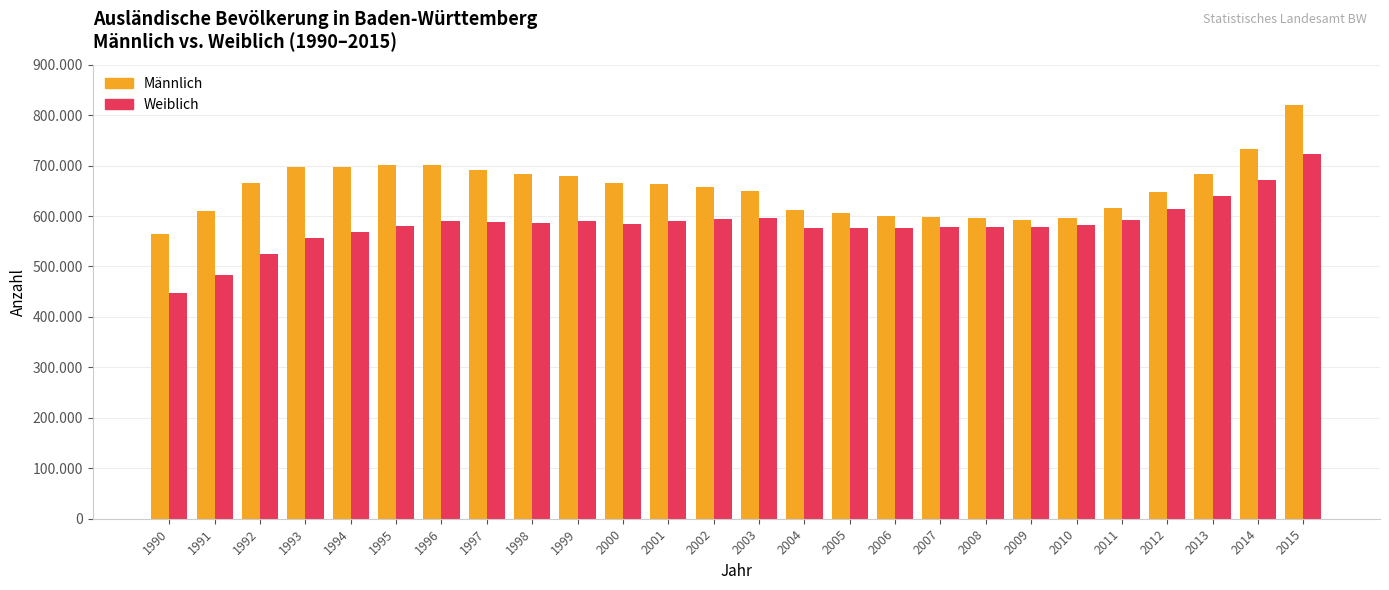

Is it true that Weiblich equals 294769 at 2012?

False